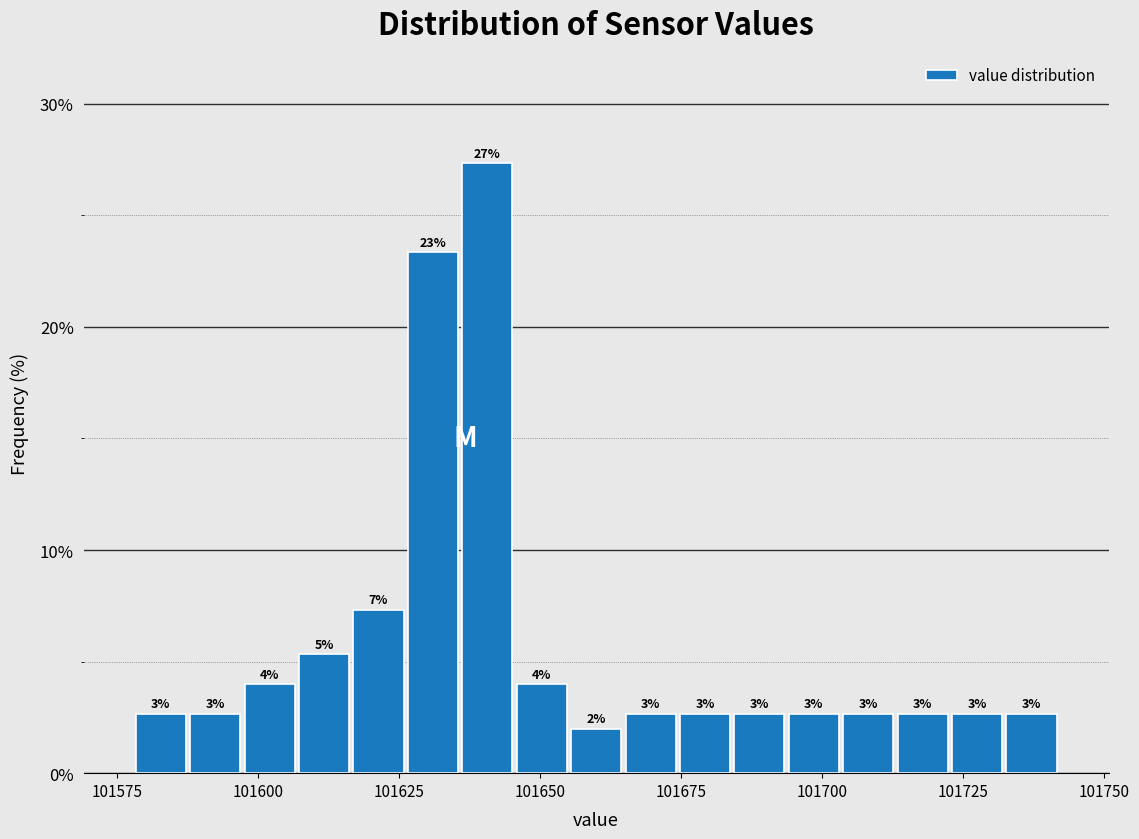

Read against the x-axis, roughly where is the centre of the tallest bar?

101640